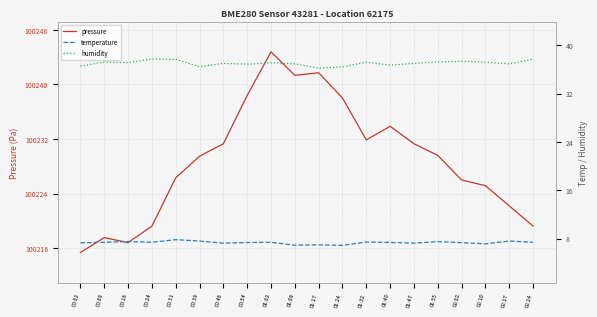

Reading left to right, extract all data points from this chart.

pressure: 100215.4	100217.6	100216.8	100219.2	100226.3	100229.5	100231.3	100238.4	100244.8	100241.3	100241.7	100238.0	100231.9	100233.9	100231.3	100229.6	100226.0	100225.2	100222.2	100219.2
temperature: 7.3	7.4	7.5	7.4	7.8	7.6	7.2	7.3	7.4	6.9	7.0	6.9	7.4	7.3	7.2	7.5	7.3	7.1	7.6	7.4
humidity: 36.5	37.2	37.1	37.7	37.7	36.5	37.0	36.9	37.1	36.9	36.2	36.4	37.2	36.7	37.0	37.2	37.4	37.2	36.9	37.7